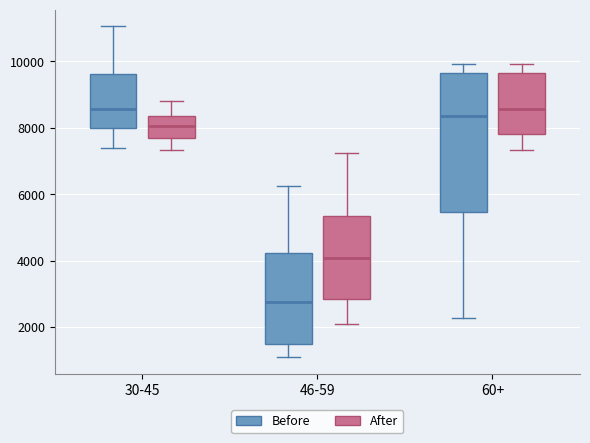

Where does the median line of the box for 30-45 (After) sit on the y-axis? The values are not printed on the chart, so give them approximately, as read against the axis.

8000